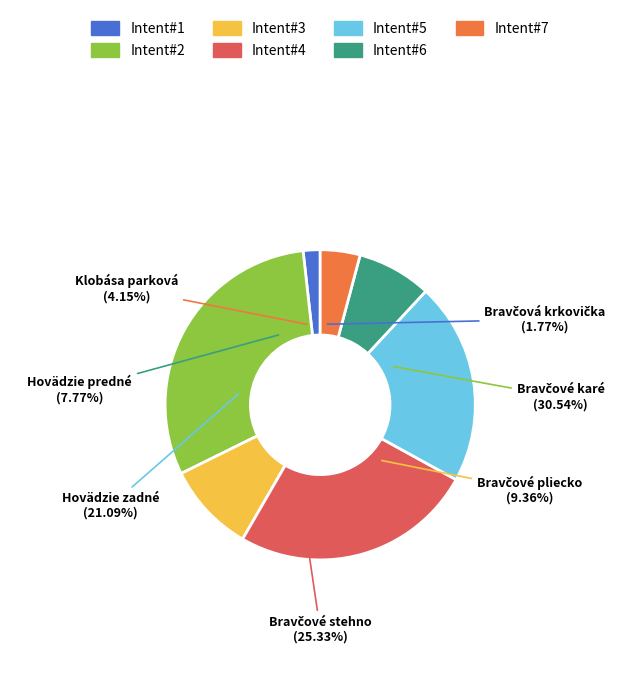

Is there any slice that represents more than half of the pie?

No